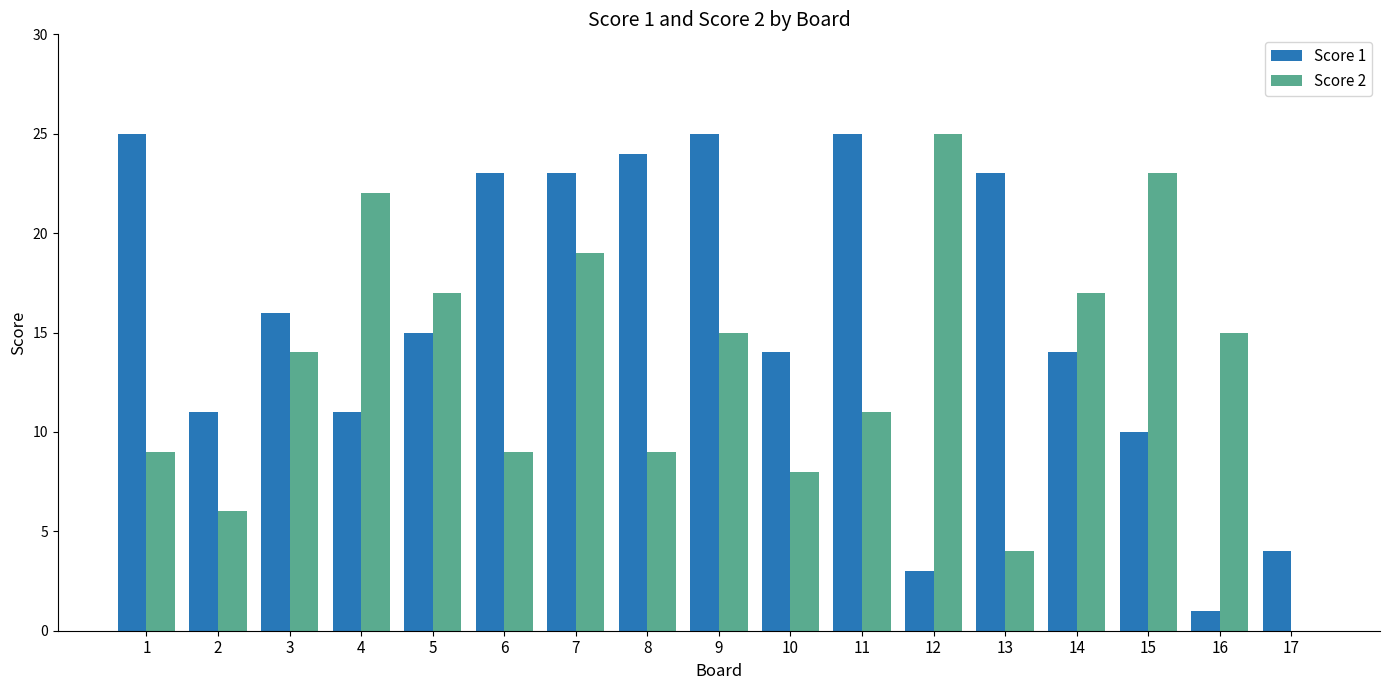

What is the sum of the Score 2 values at 9 and 6?

24